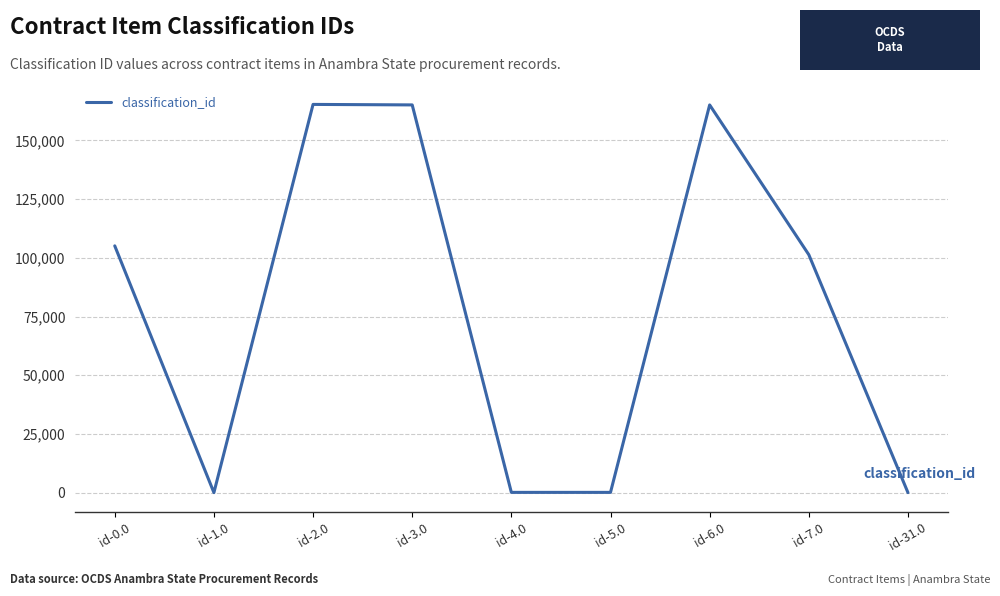

The value at id-31.0 is 85338. True or false?

False